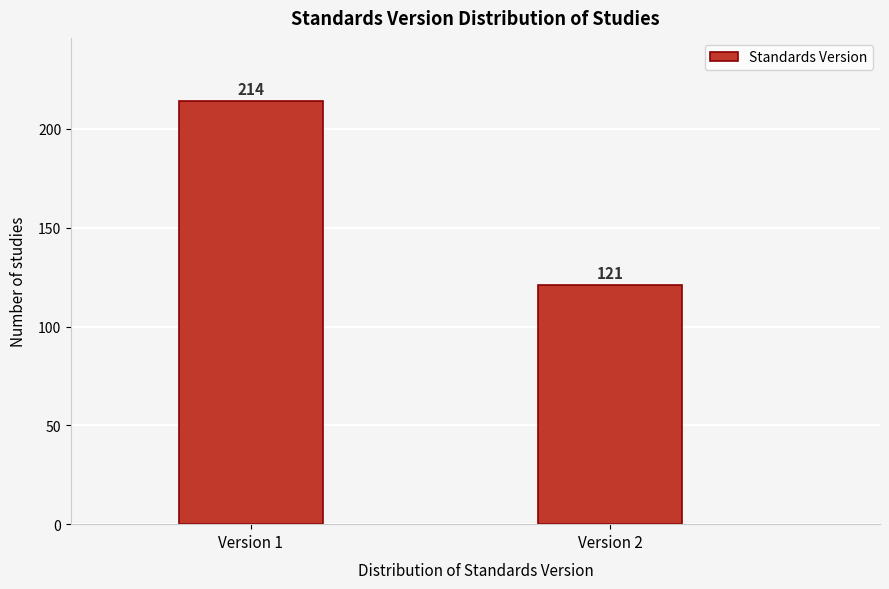

Reading left to right, what are all the values shown in this chart?

Version 1=214	Version 2=121